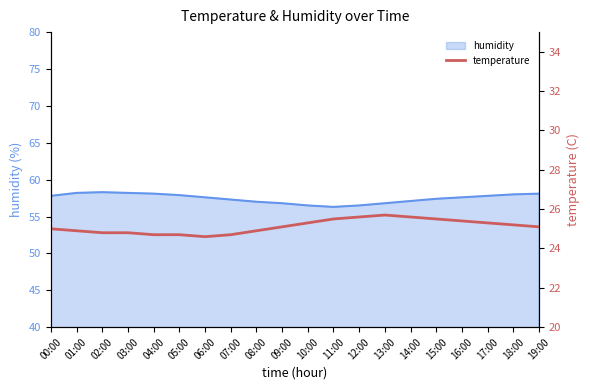

What is the label of the 8th point from the left?

07:00